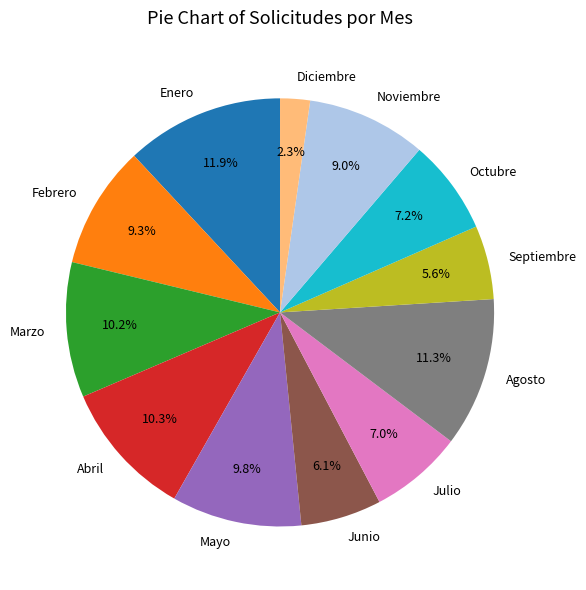

What percentage do Septiembre and Noviembre together represent?

14.6%